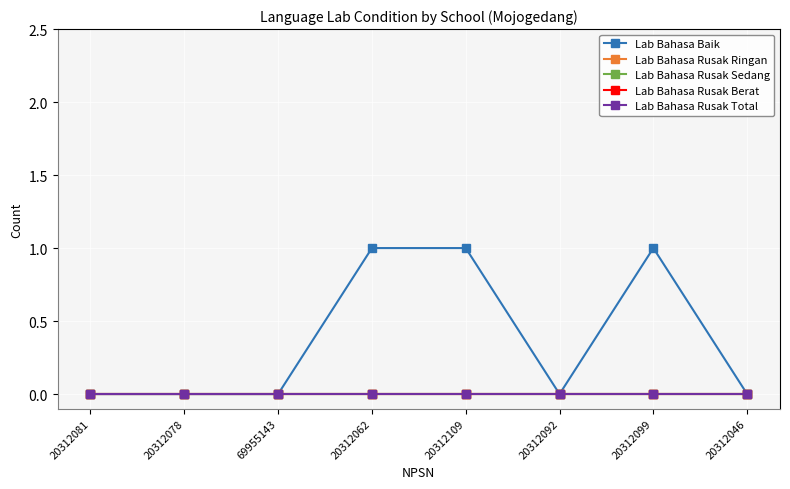

Which series changed the most between 20312092 and 20312046?

Lab Bahasa Baik